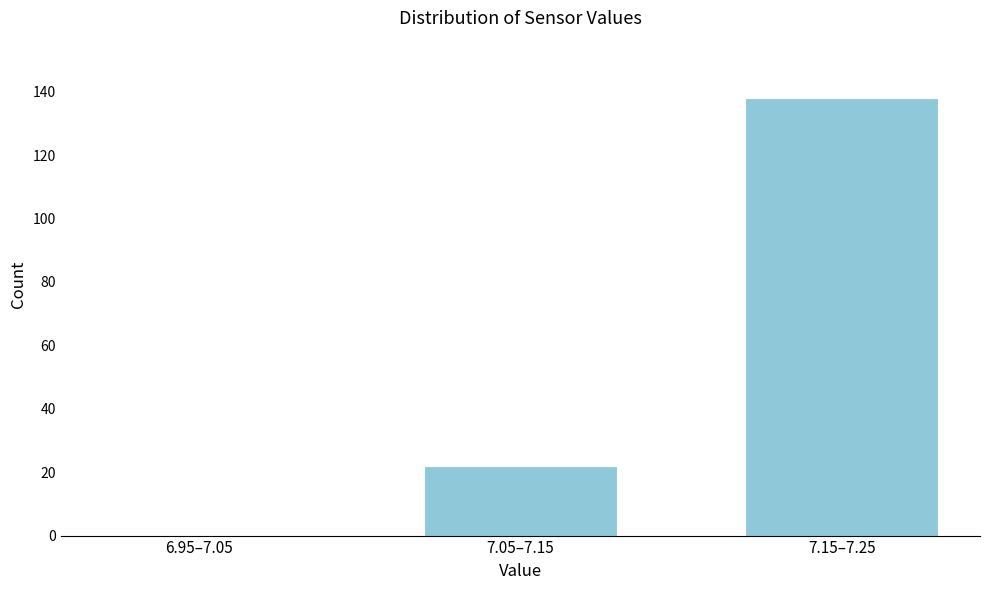

Reading left to right, list all the values displayed in this chart.

6.95–7.05=0	7.05–7.15=22	7.15–7.25=138